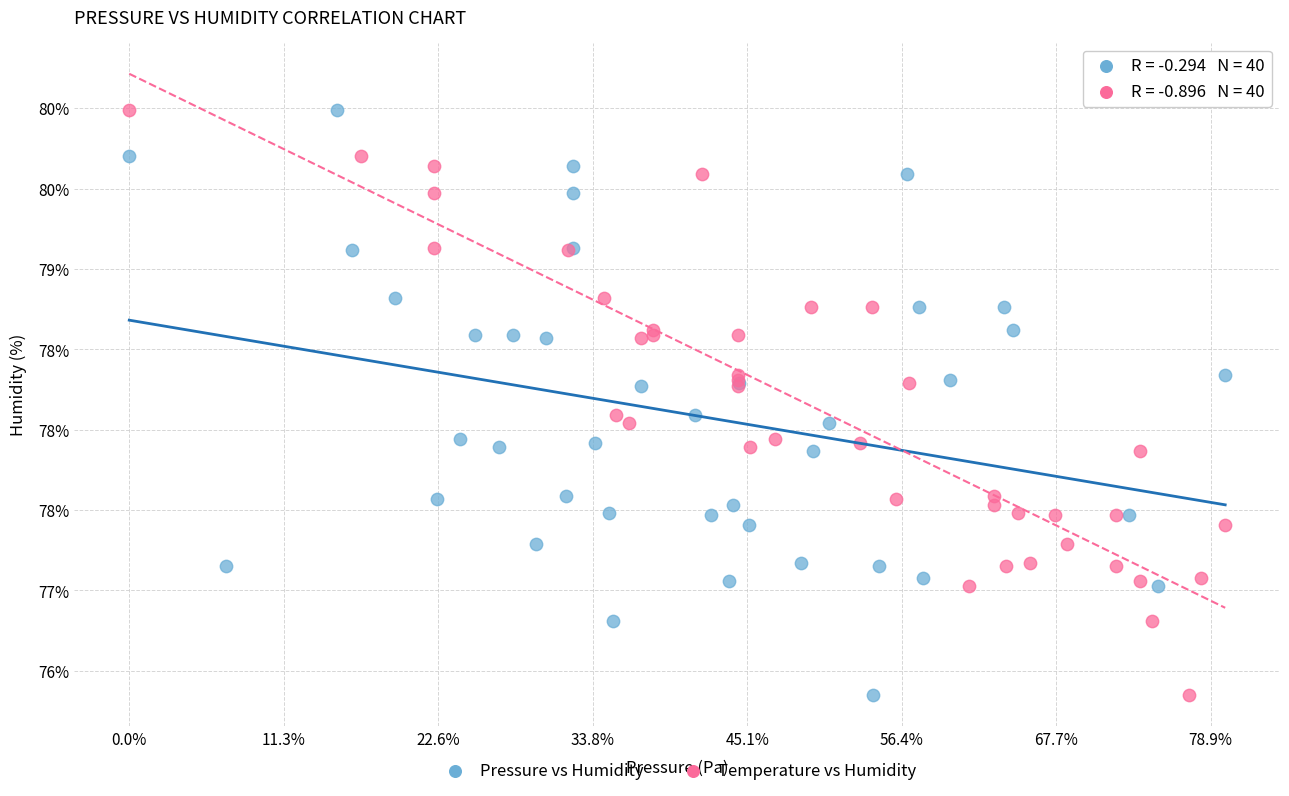

What are all the series names shown in the legend?

Pressure vs Humidity, Temperature vs Humidity